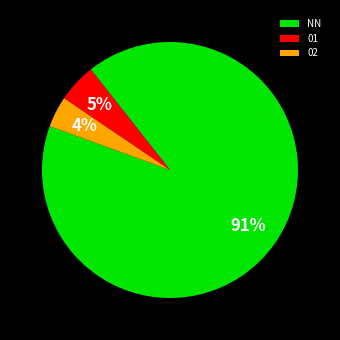

To the nearest percent, what is the difference between the largest and smallest slice percentages?

87%